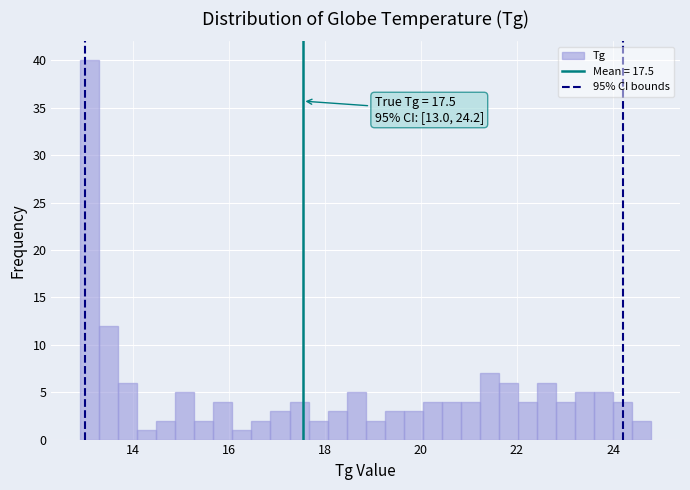

Read against the x-axis, roughly where is the centre of the tallest bar?

13.0